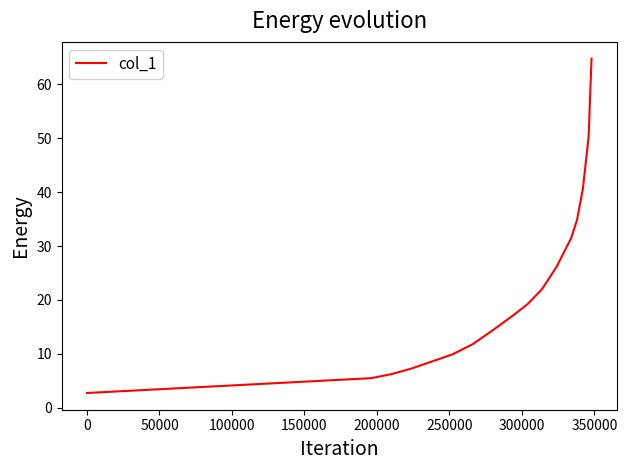

What is the smallest value displayed?

2.8